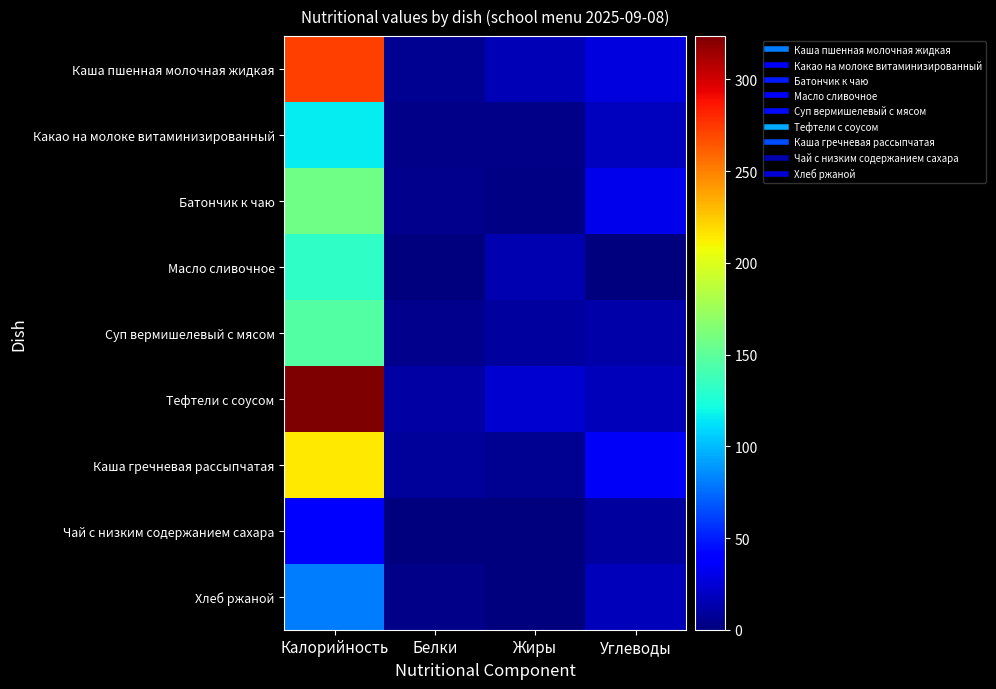

What is the total value across all series at Жиры?

74.0